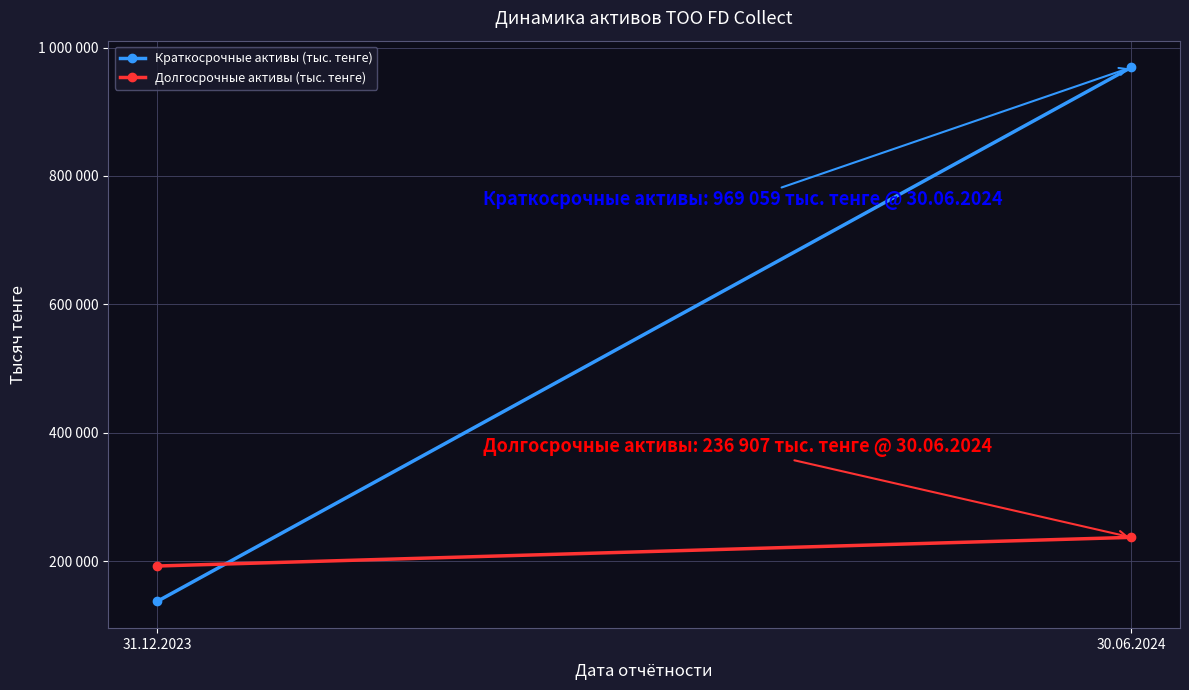

Which category has the highest value across all series?

30.06.2024